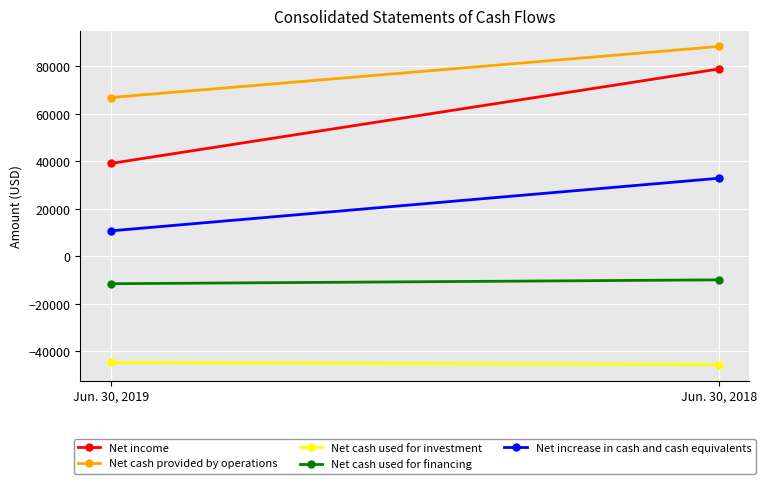

Reading left to right, transcribe all the data shown in this chart.

Net income: Jun. 30, 2019=39107	Jun. 30, 2018=78875
Net cash provided by operations: Jun. 30, 2019=66852	Jun. 30, 2018=88336
Net cash used for investment: Jun. 30, 2019=-44611	Jun. 30, 2018=-45583
Net cash used for financing: Jun. 30, 2019=-11505	Jun. 30, 2018=-9882
Net increase in cash and cash equivalents: Jun. 30, 2019=10736	Jun. 30, 2018=32871